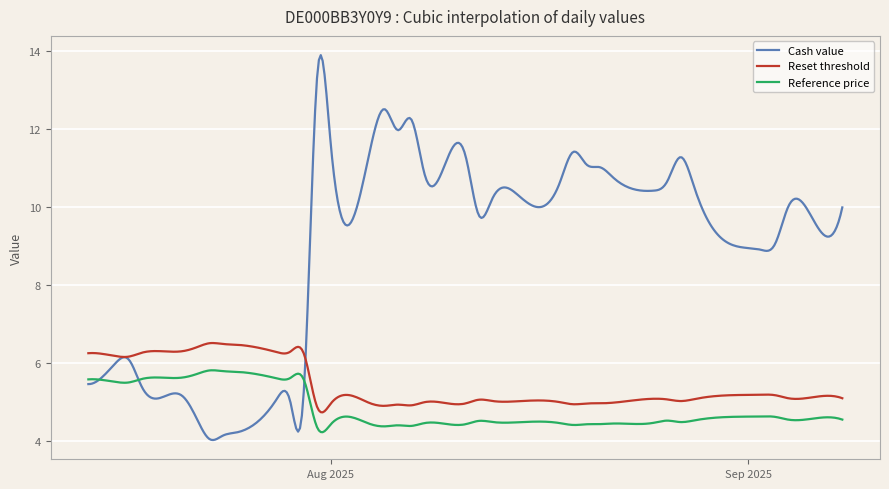

What are all the series names shown in the legend?

Cash value, Reset threshold, Reference price